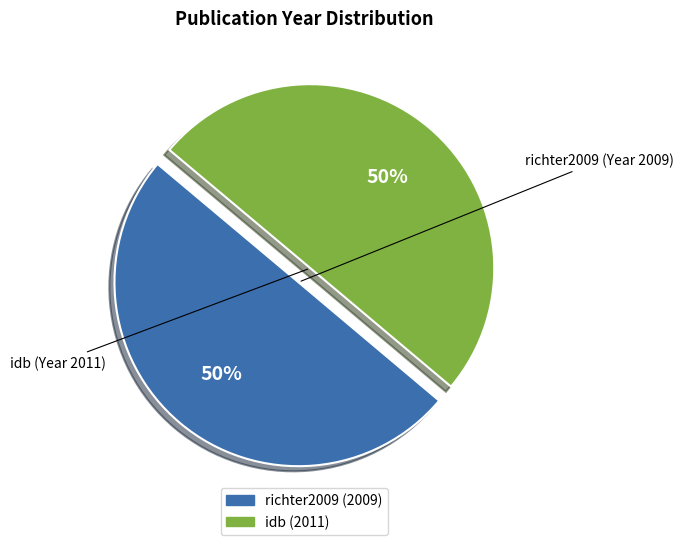

The idb slice represents 35% of the pie. True or false?

False